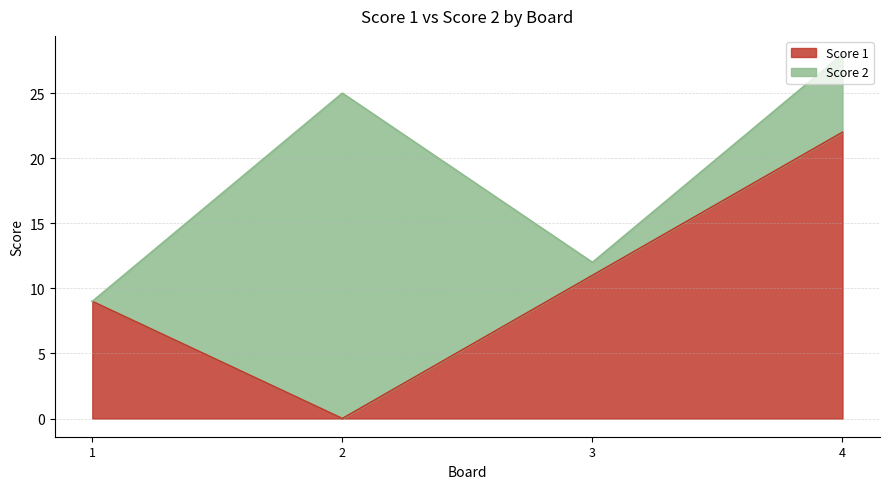

What is the difference between the values at 3 and 4?

11